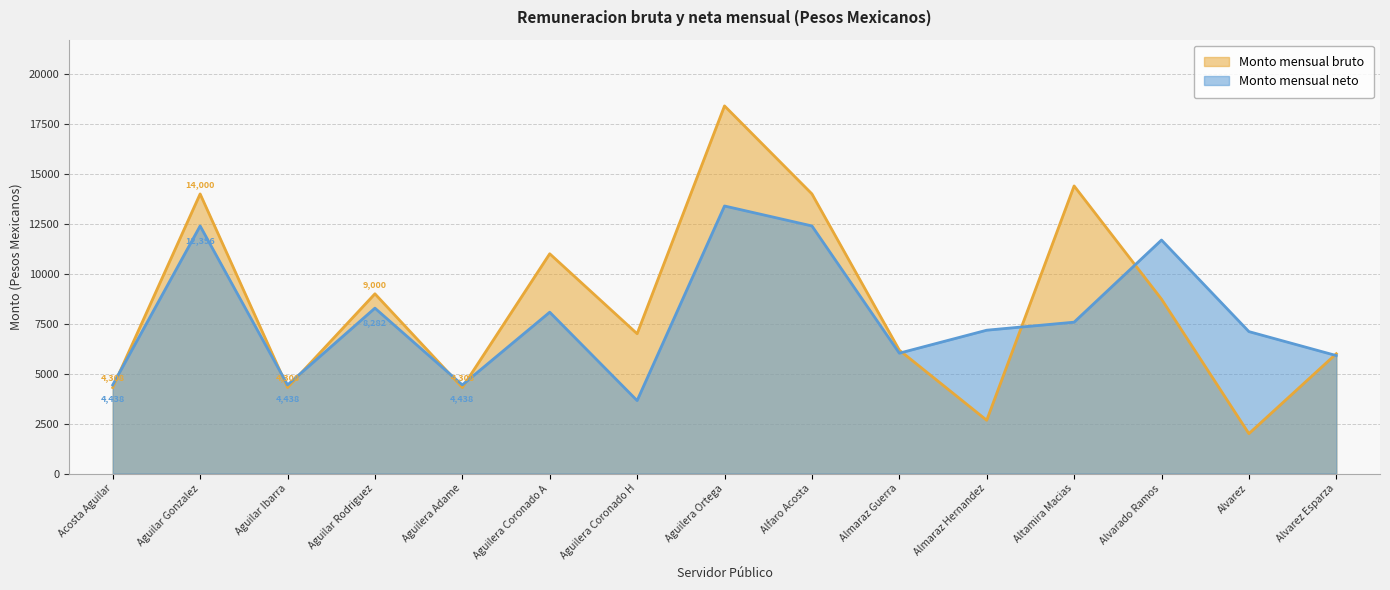

Reading right to left, what are all the values shown in this chart?

Monto mensual bruto: 6000	2000	8734	14400	2670	6180	14002	18406	7002	11004	4308	9000	4308	14000	4308
Monto mensual neto: 5908	7108	11692	7580	7178	6028	12398	13396	3654	8080	4438	8282	4438	12396	4438